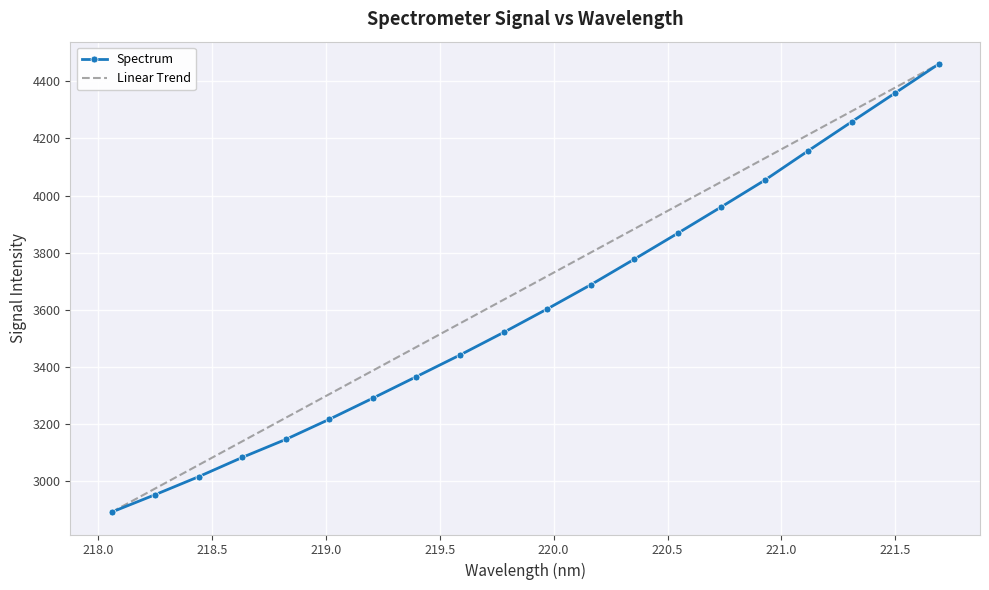

True or false: Spectrum has more than 0 points higher than both neighbors.

False